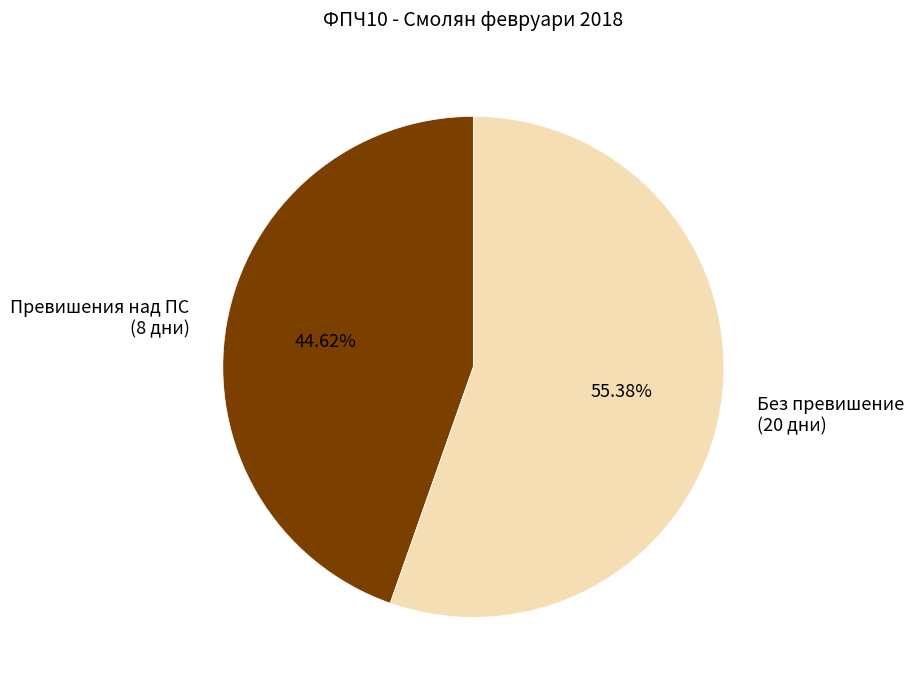

What is the majority slice?

Без превишение (20 дни)